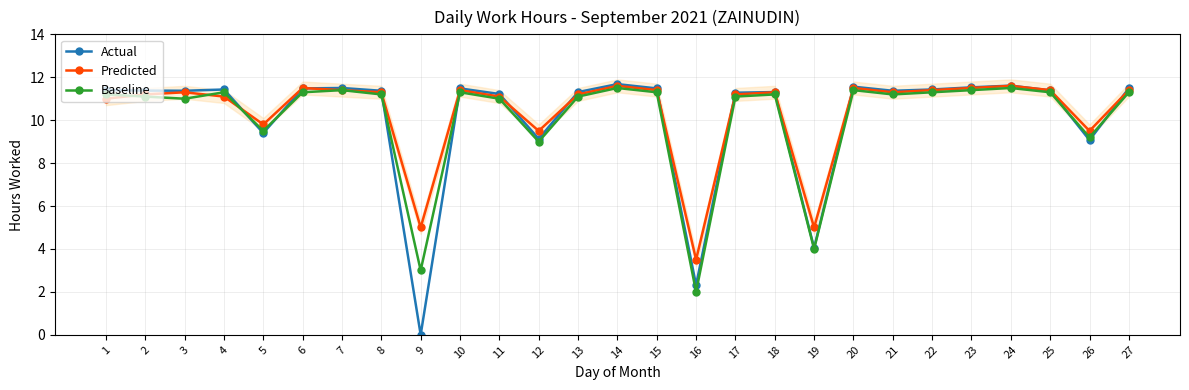

What is the difference between the Predicted values at 8 and 11?

0.2